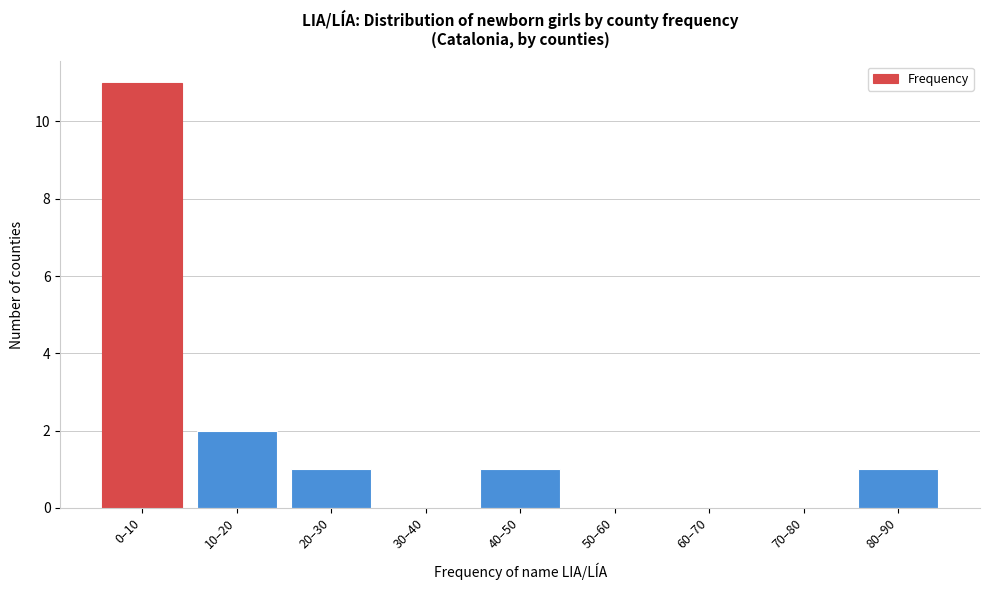

Reading left to right, extract all data points from this chart.

0–10=11	10–20=2	20–30=1	30–40=0	40–50=1	50–60=0	60–70=0	70–80=0	80–90=1